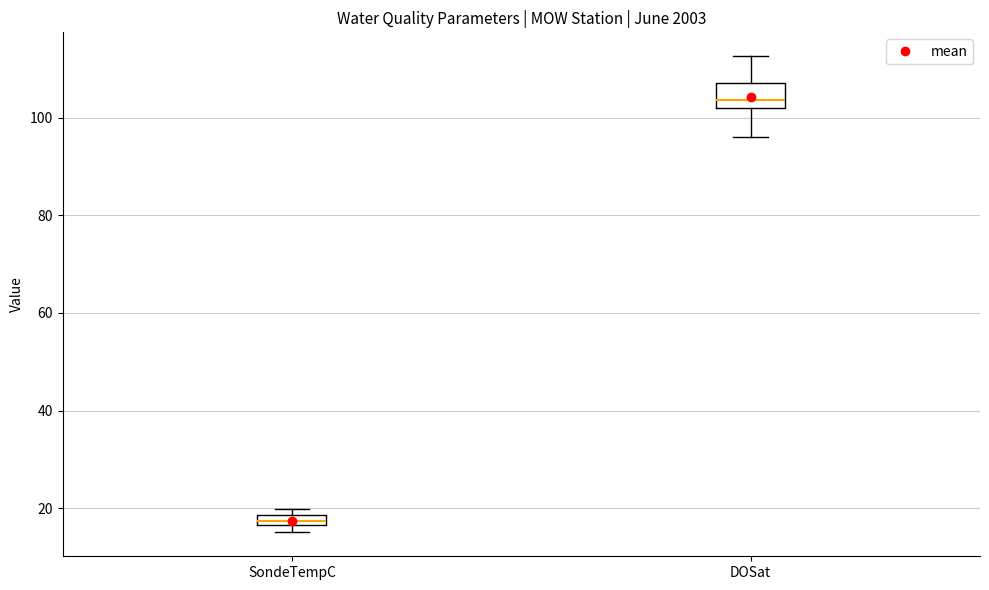

Which box's median line is the lowest?

SondeTempC